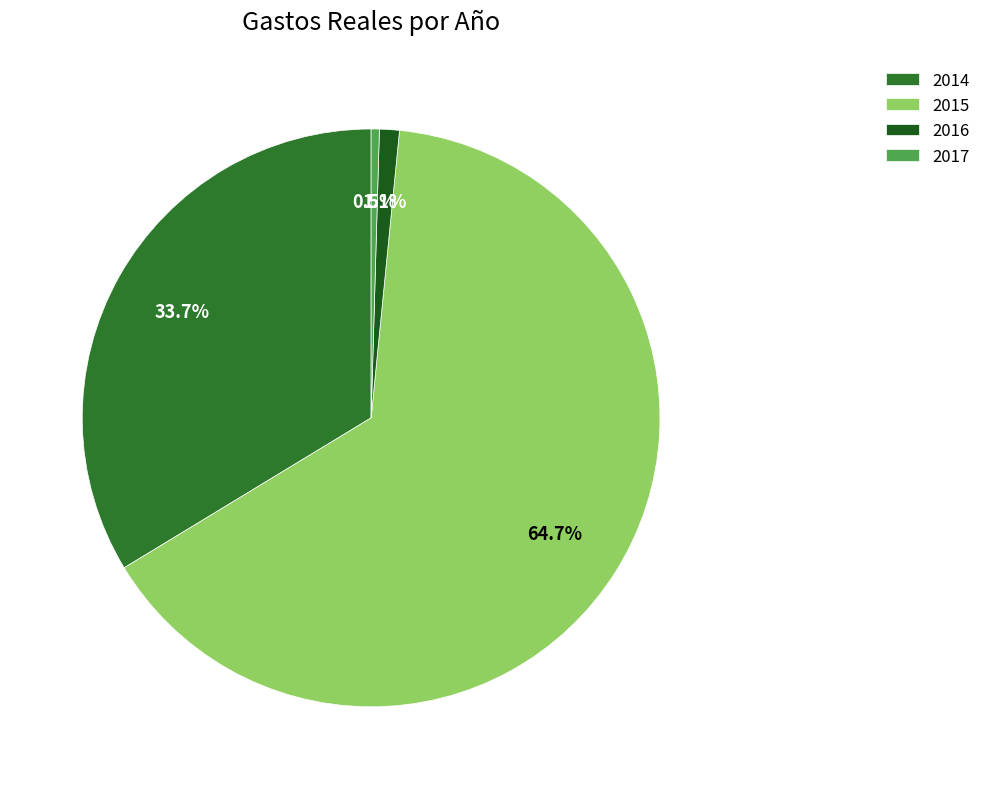

Do 2016 and 2017 together represent more than half of the pie?

No